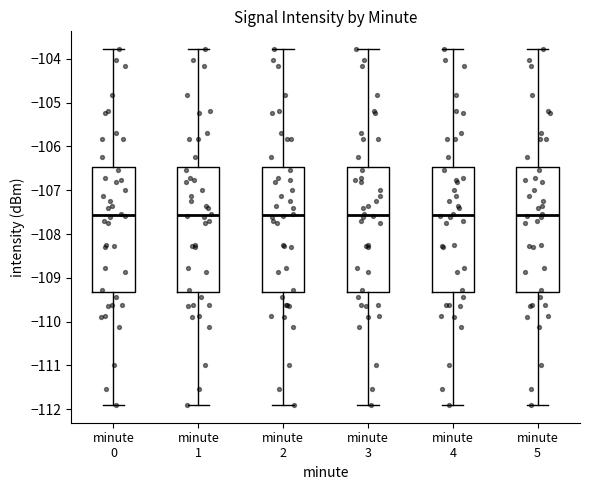

Reading left to right, transcribe this box plot: for each box, give where its median line is, the range the box spans, and where its two whiskers end, as read against the y-axis. The values are not printed on the chart, so give them approximately, as read against the axis.

minute 0: median -107.6, box -109.3 to -106.5, whiskers -111.9 to -103.8
minute 1: median -107.6, box -109.3 to -106.5, whiskers -111.9 to -103.8
minute 2: median -107.6, box -109.3 to -106.5, whiskers -111.9 to -103.8
minute 3: median -107.6, box -109.3 to -106.5, whiskers -111.9 to -103.8
minute 4: median -107.6, box -109.3 to -106.5, whiskers -111.9 to -103.8
minute 5: median -107.6, box -109.3 to -106.5, whiskers -111.9 to -103.8